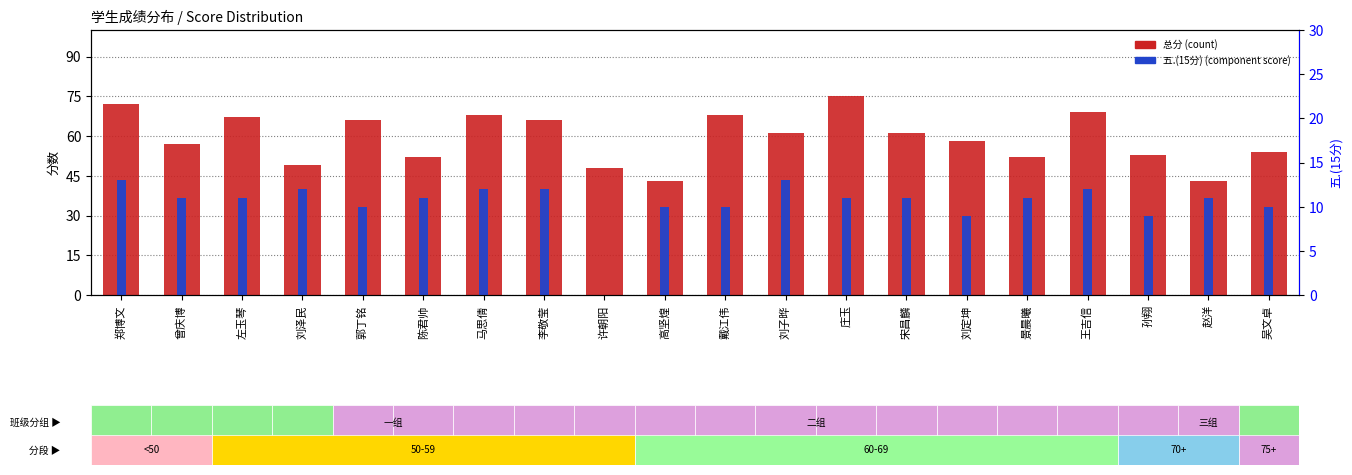

What is the label of the 17th bar from the left?

王吉信